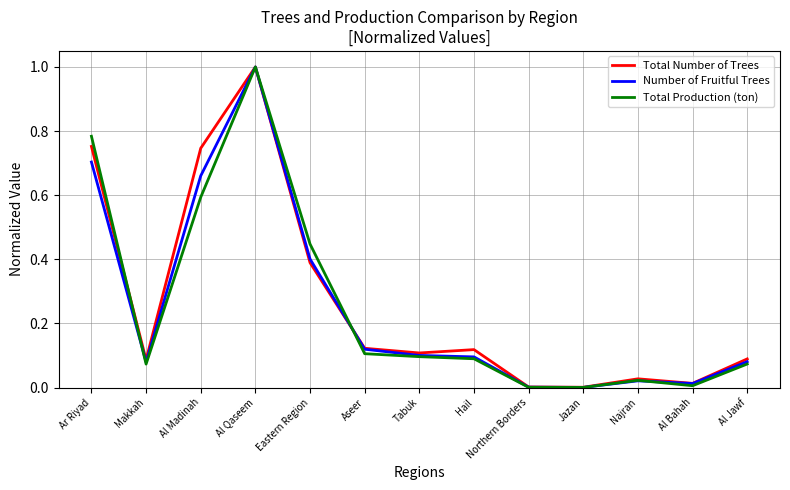

Which series has the largest range (max minus min)?

Total Production (ton)